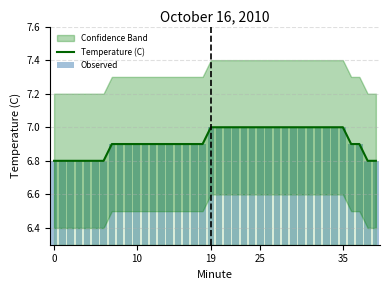

What is the highest value of the Temperature (C) series?

7.0